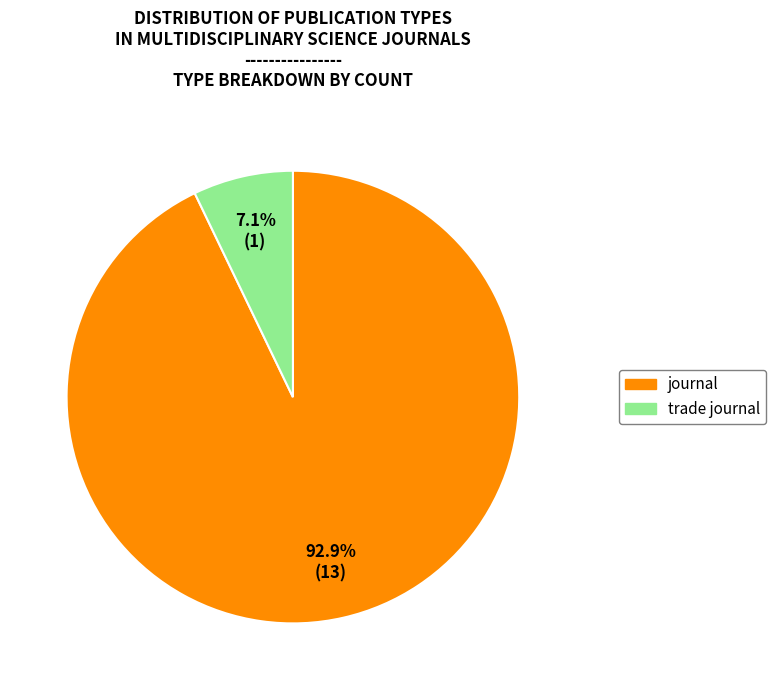

Which category has the smallest portion of the pie?

trade journal